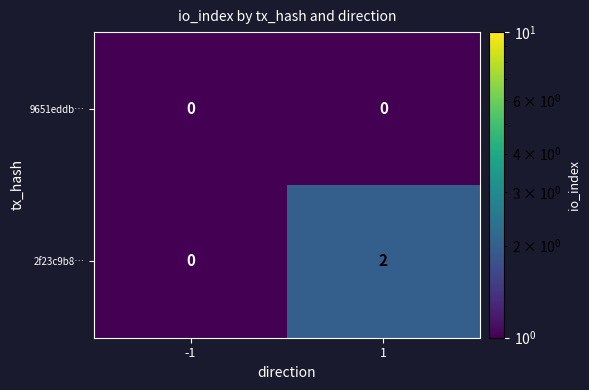

Count the number of data series in this chart.

2